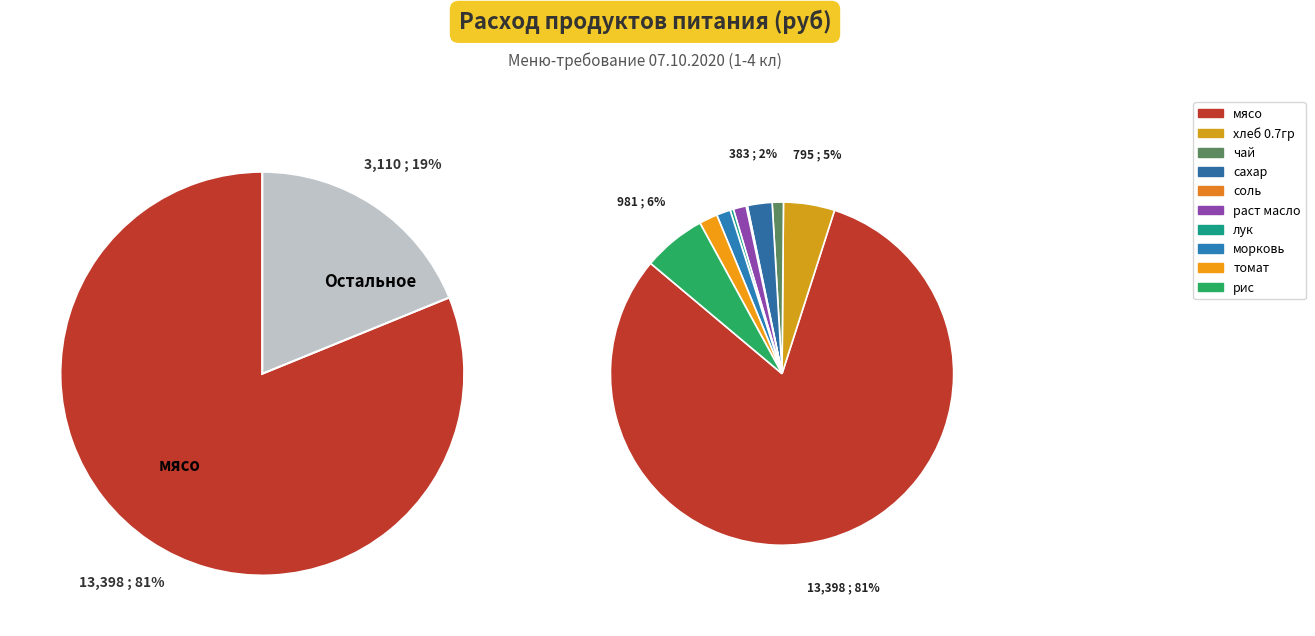

How many segments does this pie chart have?

10